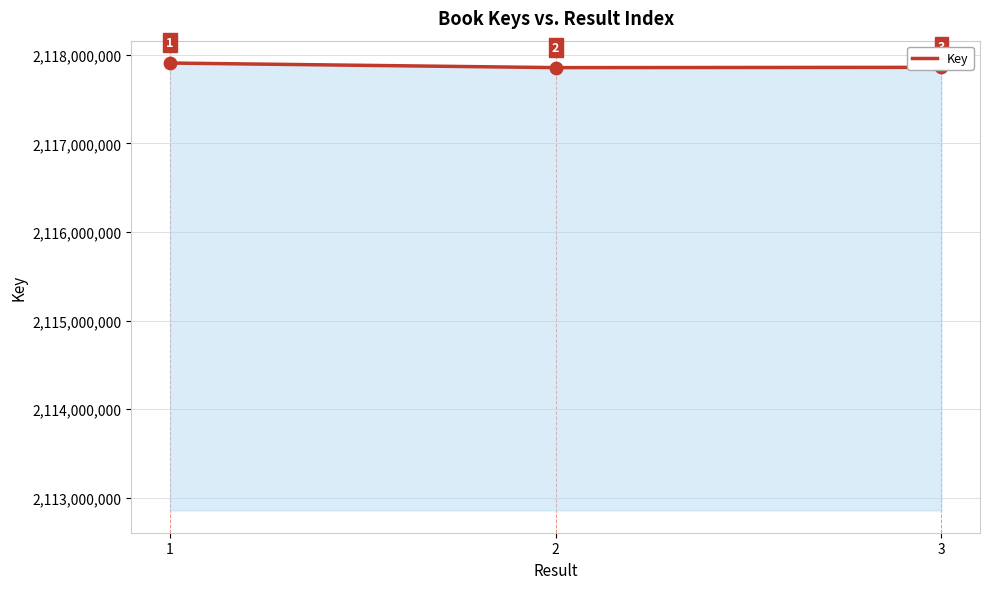

What is the change in value from 1 to 2?

-51772